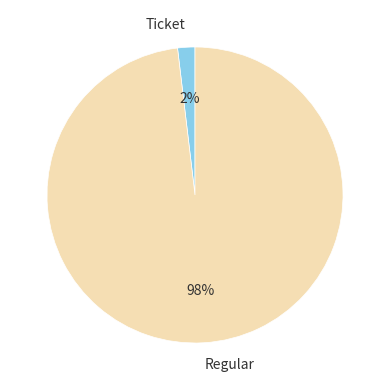

To the nearest percent, what is the combined percentage of Regular and Ticket?

100%